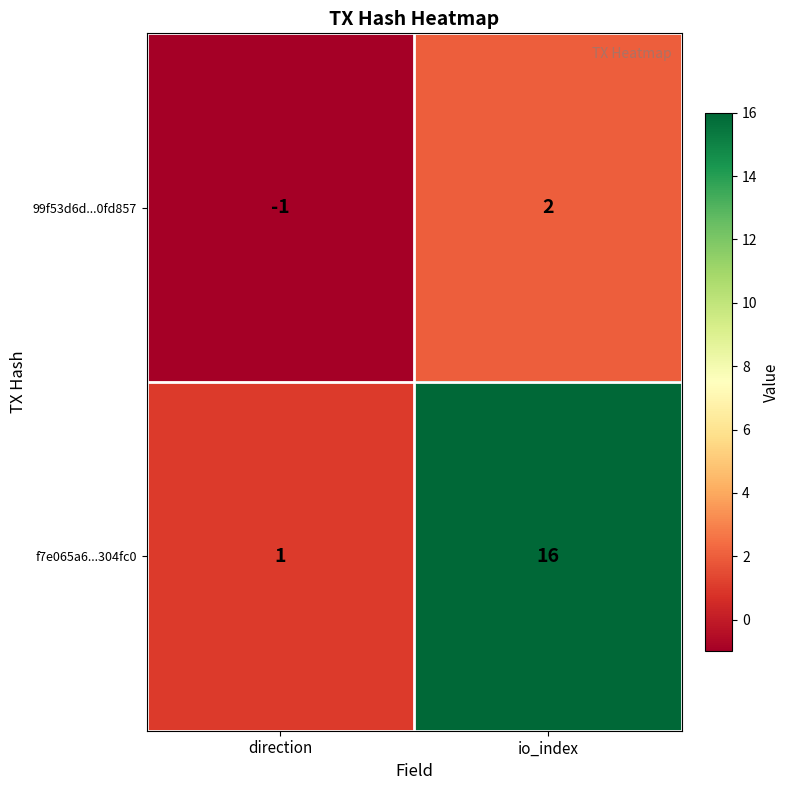

Where is 99f53d6d...0fd857 nearest to the value 0?

direction